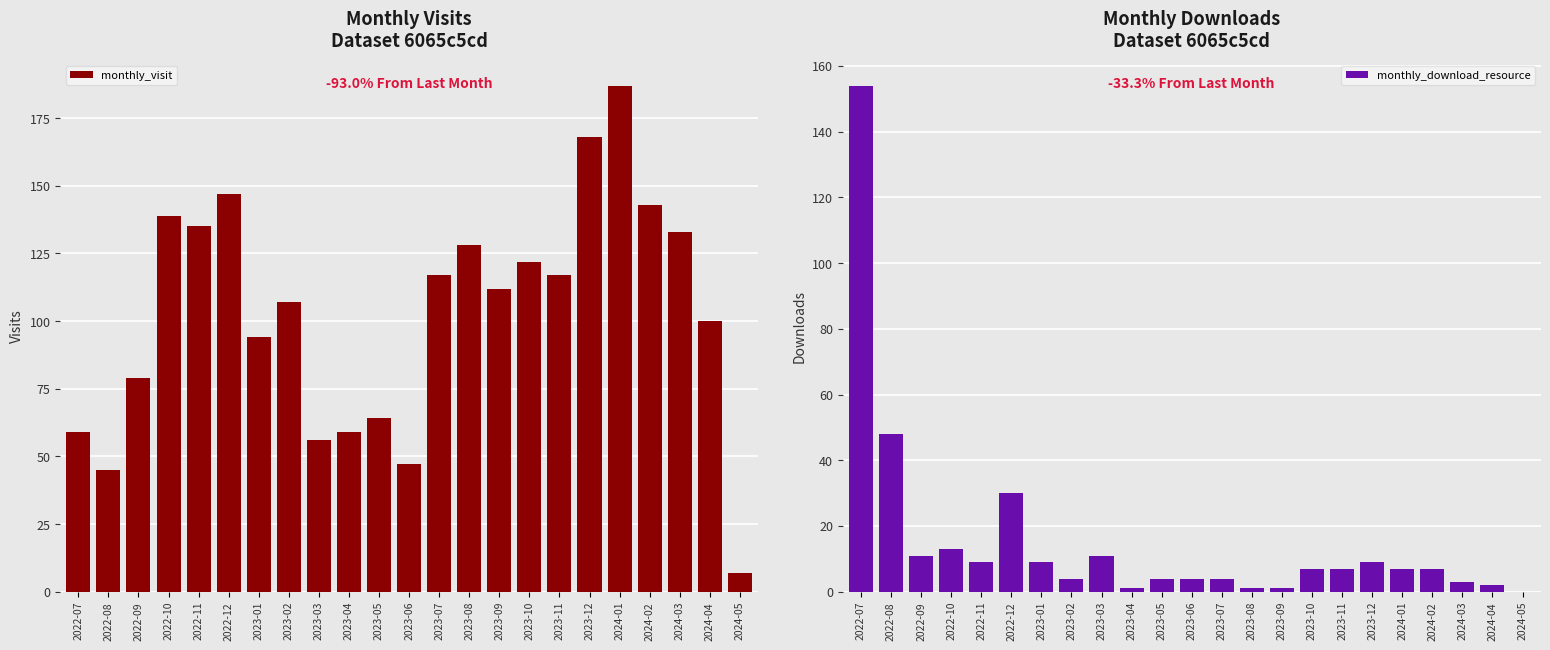

List the series in order of their overall mean, highest first.

monthly_visit, monthly_download_resource